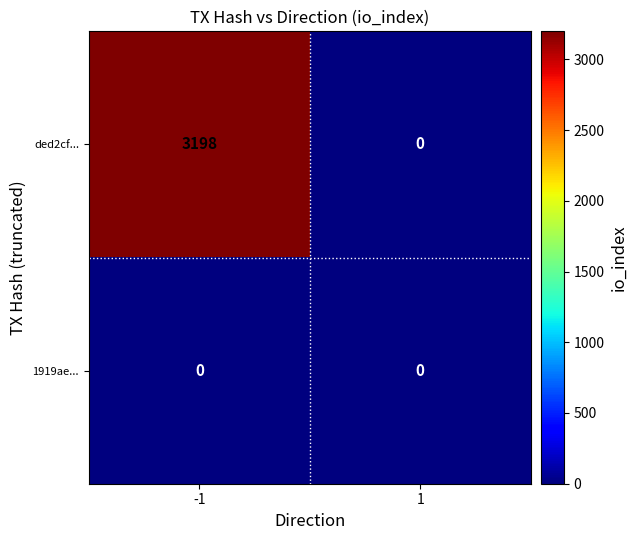

List the series in order of their overall mean, lowest first.

1919ae..., ded2cf...